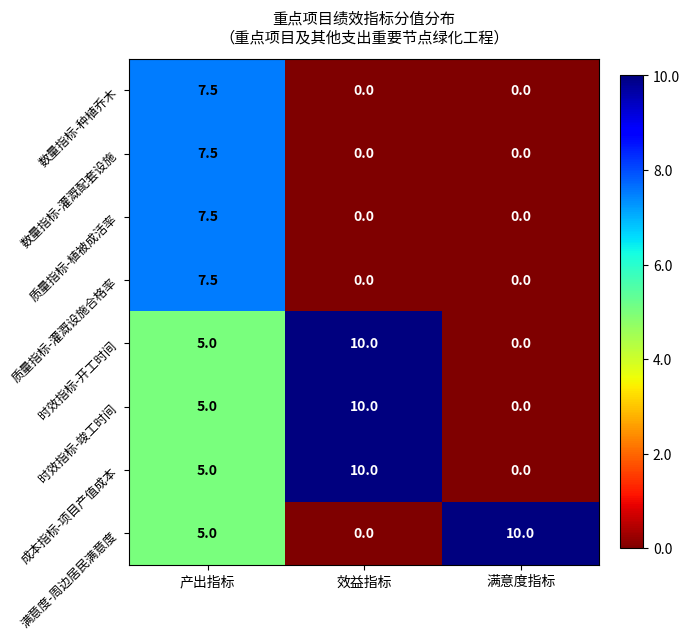

True or false: 数量指标-种植乔木 has a value of 0.0 at 效益指标.

True